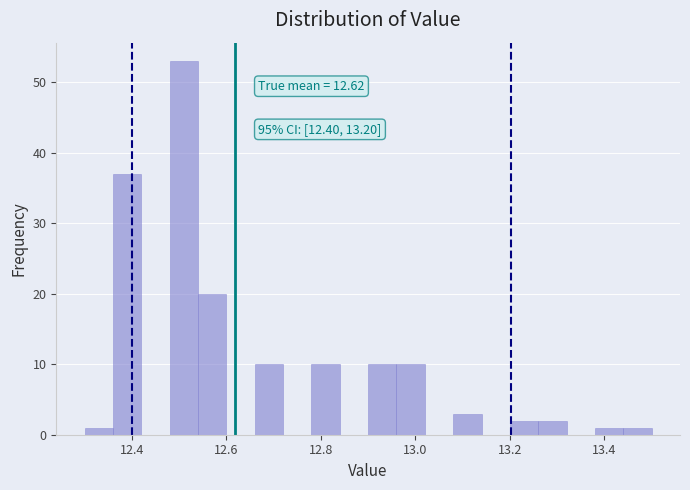

Read against the x-axis, roughly where is the centre of the tallest bar?

12.52